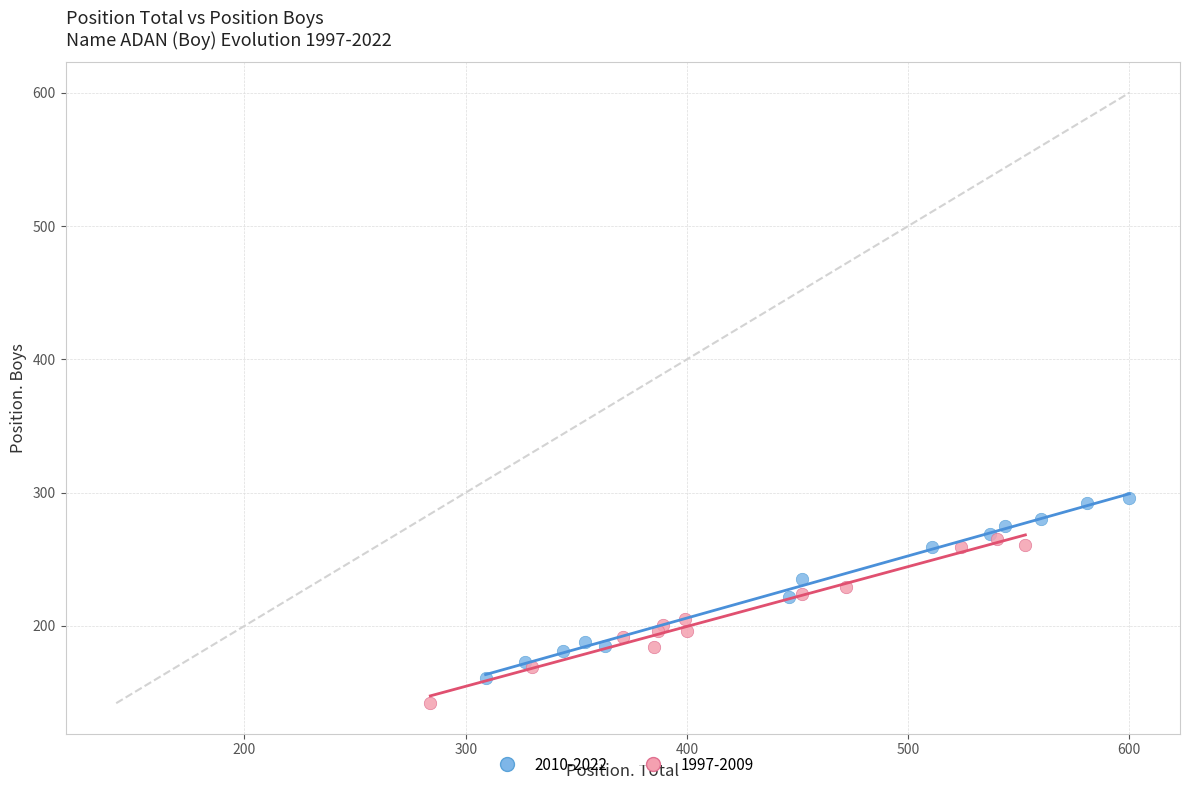

Which series reaches the maximum Y coordinate?

2010-2022